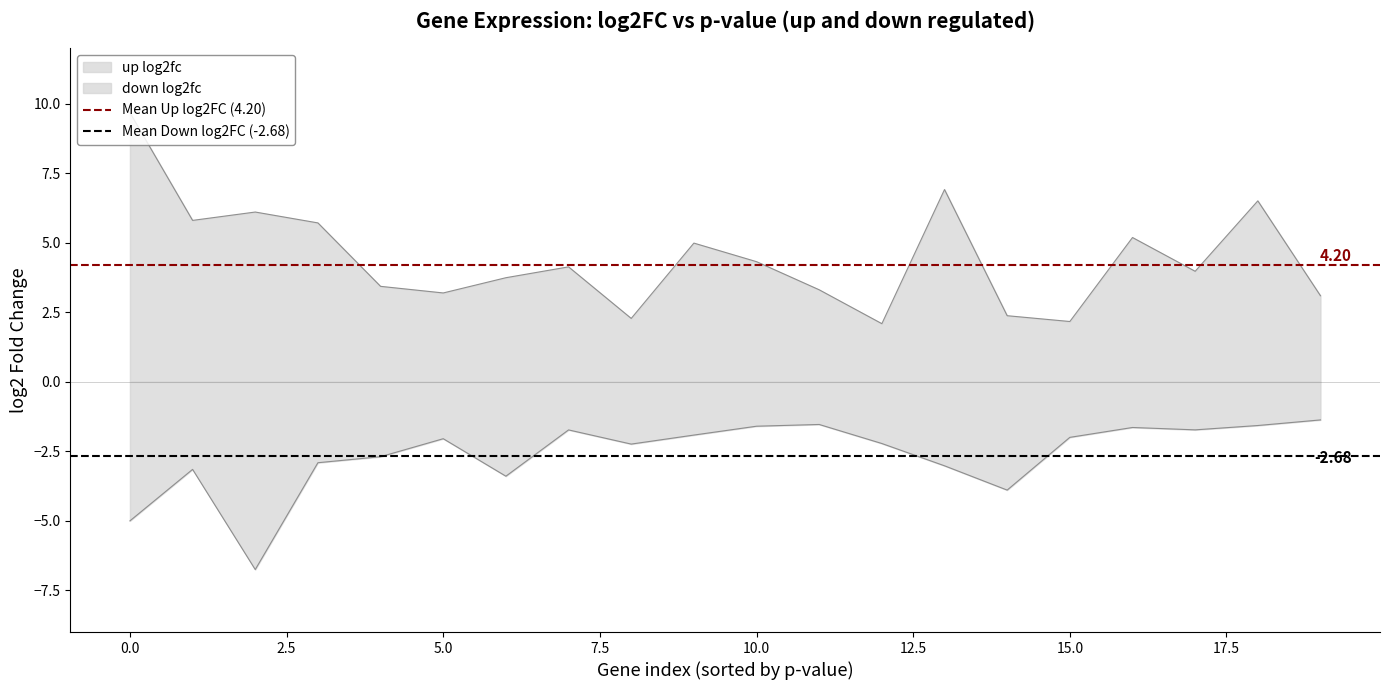

Is the value of Mean Down log2FC (-2.68) at 0.0 greater than the value of Mean Up log2FC (4.20) at 0.0?

No